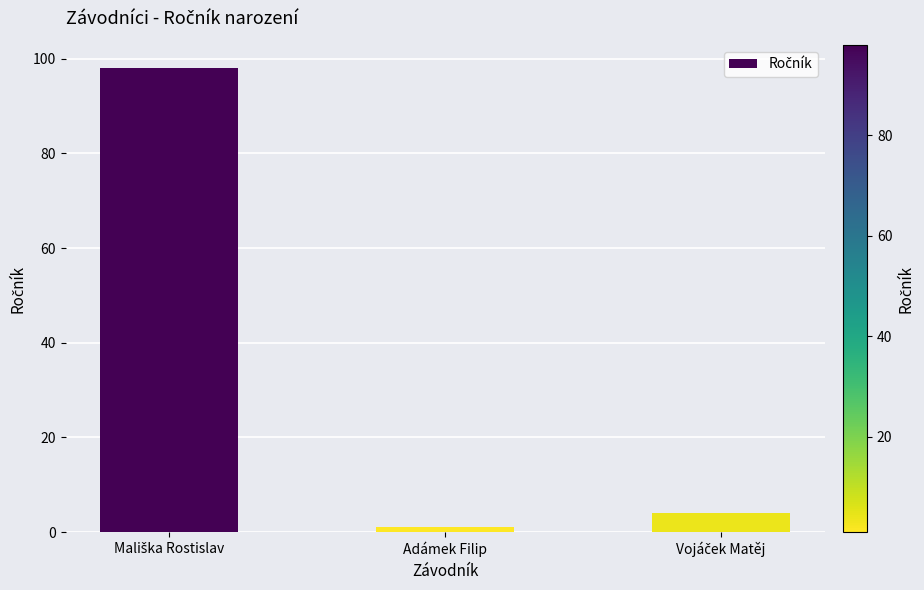

What is the minimum value shown in the chart?

1